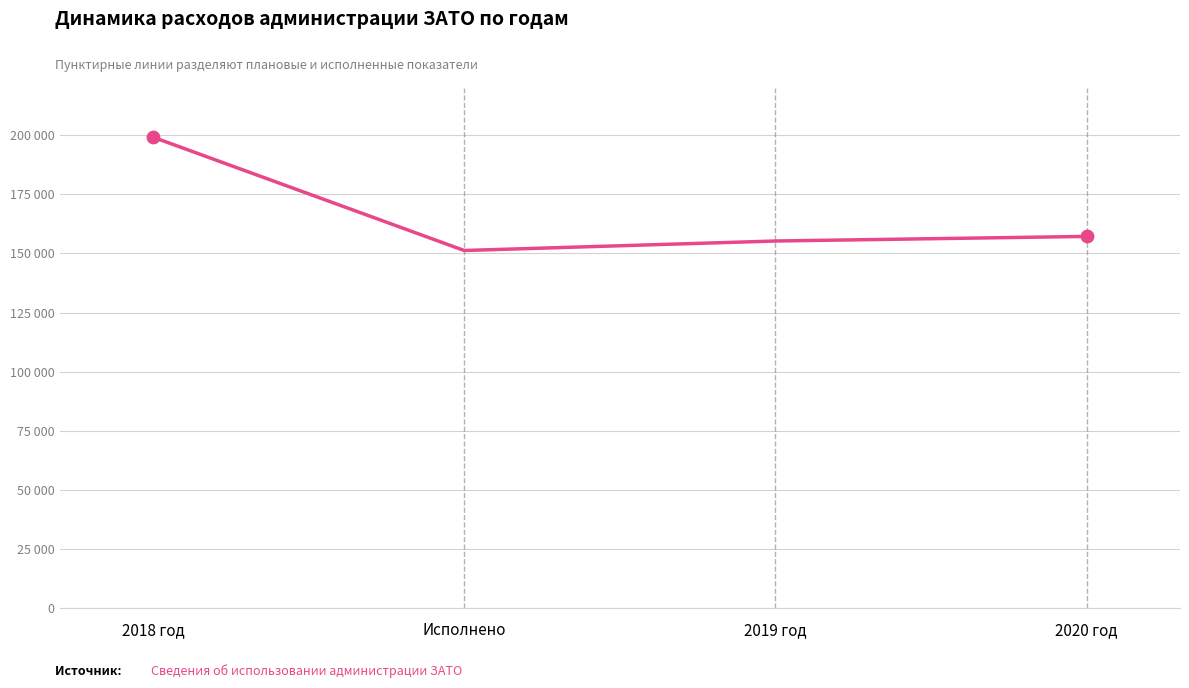

What is the ratio of the value at Исполнено to the value at 2018 год?

0.8